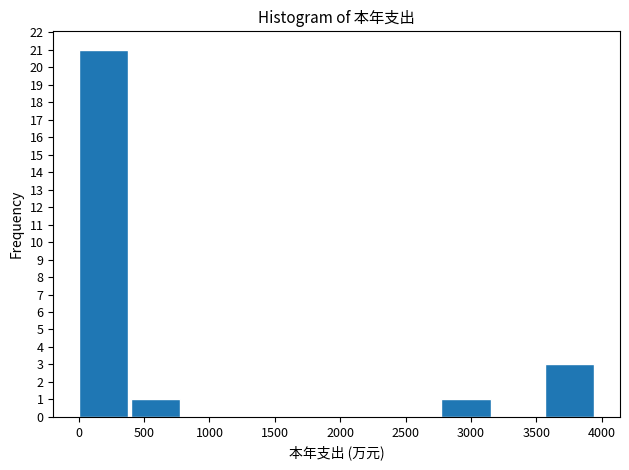

Which range on the x-axis has the tallest bar?

0 to 400